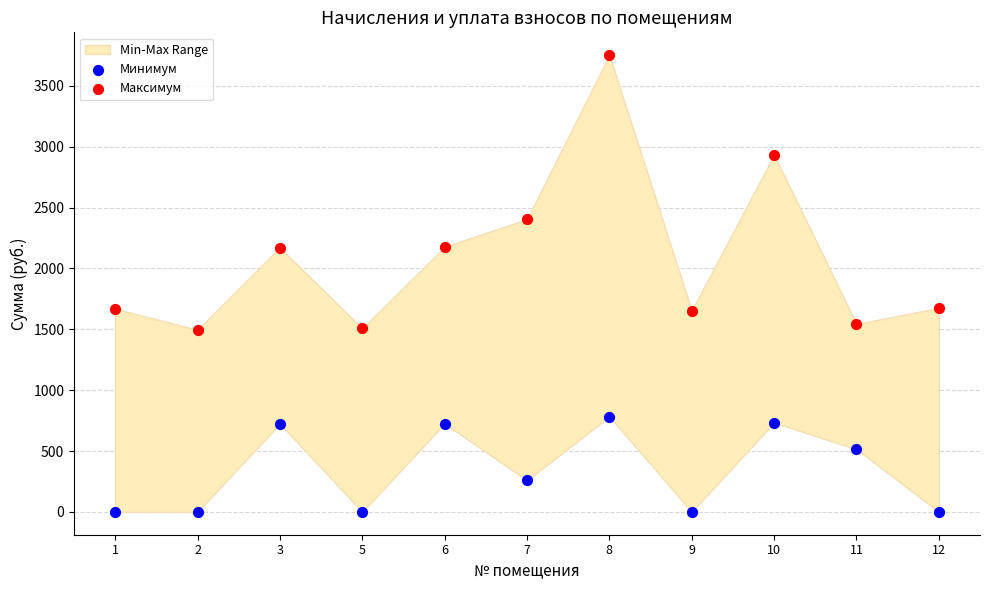

Which series has the widest spread of Y values?

Максимум